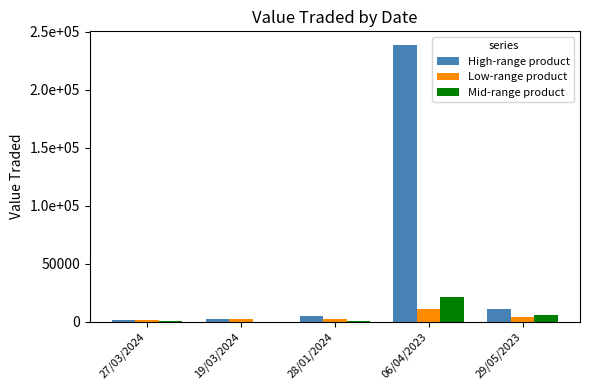

Which series has the largest range (max minus min)?

High-range product